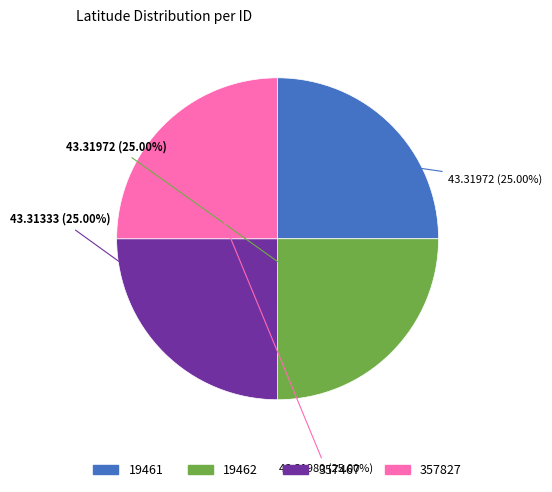

What is the total percentage of 357467 and 19462?

50.0%